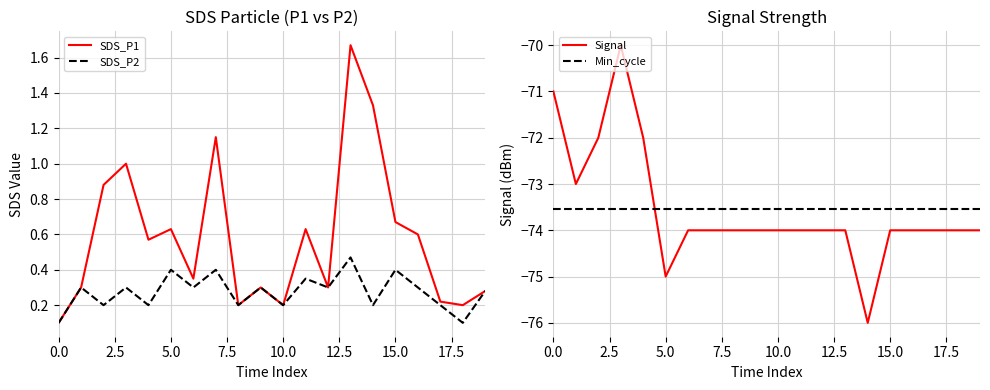

Reading left to right, list all the values displayed in this chart.

SDS_P1: 0.1	0.3	0.9	1.0	0.6	0.6	0.3	1.1	0.2	0.3	0.2	0.6	0.3	1.7	1.3	0.7	0.6	0.2	0.2	0.3
SDS_P2: 0.1	0.3	0.2	0.3	0.2	0.4	0.3	0.4	0.2	0.3	0.2	0.3	0.3	0.5	0.2	0.4	0.3	0.2	0.1	0.3
Signal: -71.0	-73.0	-72.0	-70.0	-72.0	-75.0	-74.0	-74.0	-74.0	-74.0	-74.0	-74.0	-74.0	-74.0	-76.0	-74.0	-74.0	-74.0	-74.0	-74.0
Min_cycle: -73.5	-73.5	-73.5	-73.5	-73.5	-73.5	-73.5	-73.5	-73.5	-73.5	-73.5	-73.5	-73.5	-73.5	-73.5	-73.5	-73.5	-73.5	-73.5	-73.5